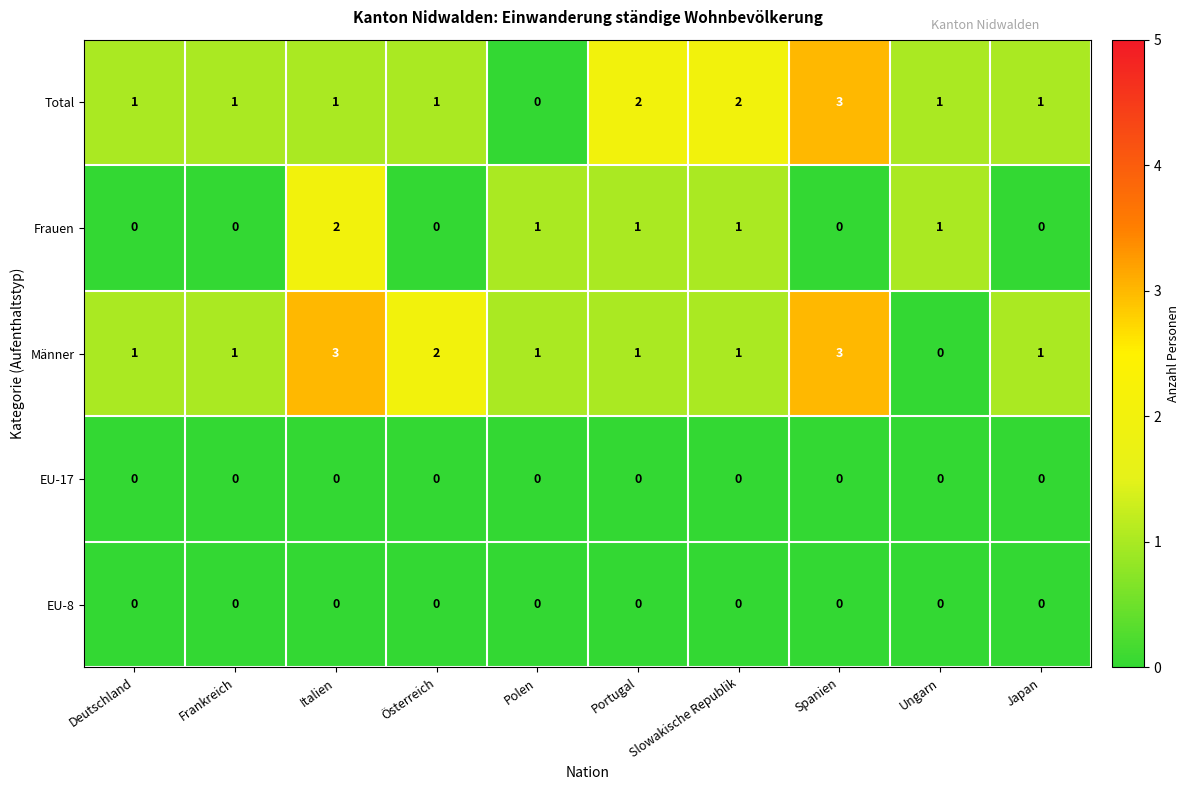

What is the spread (max minus min) of values at Frankreich?

1